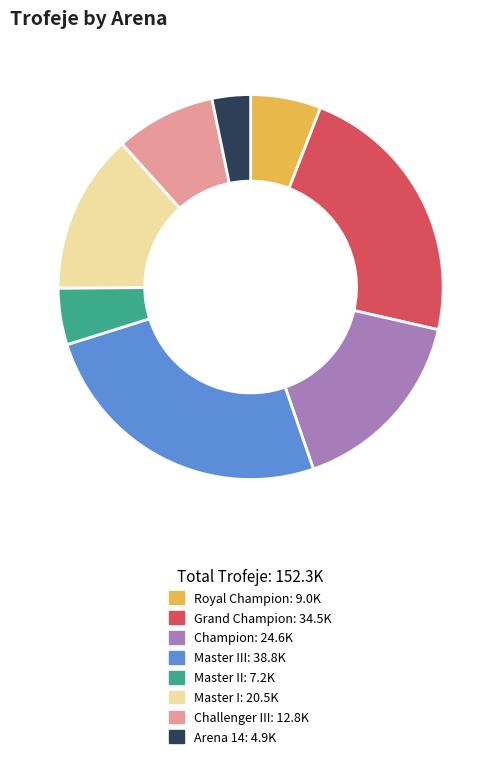

Is there a majority slice in this chart?

No